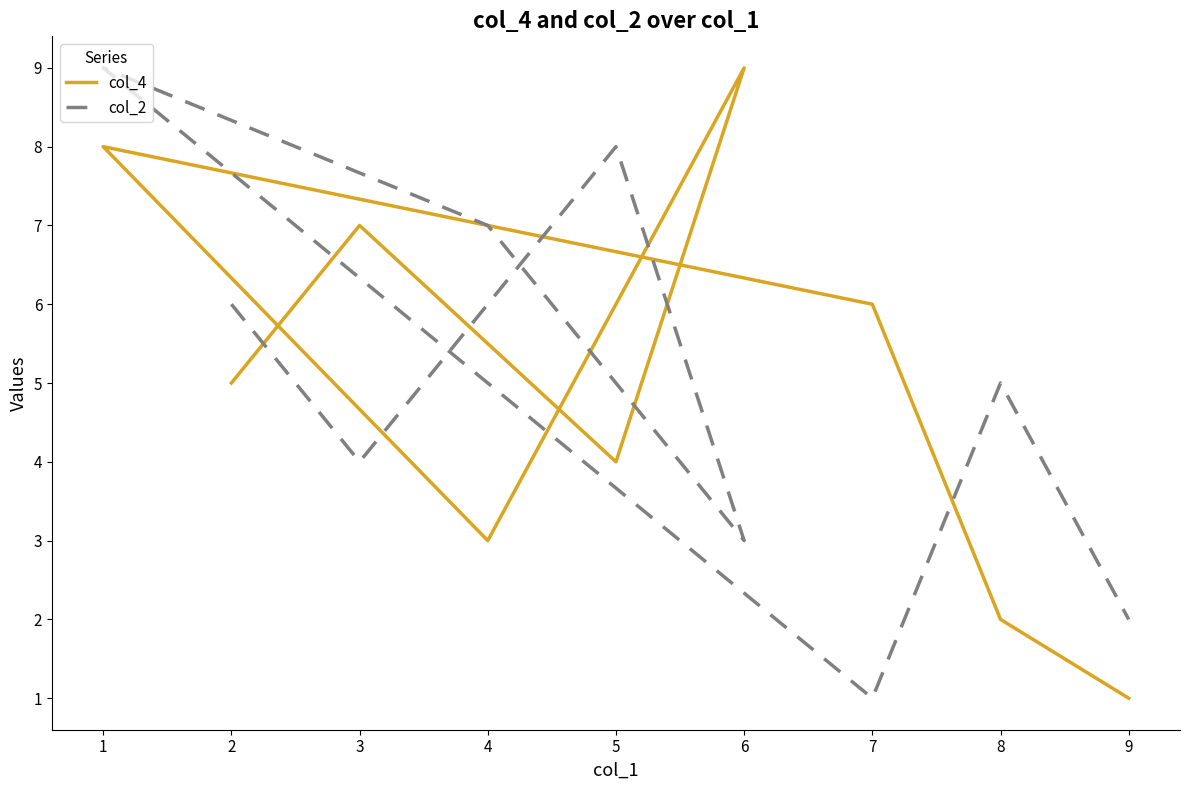

Which series ends up on top after the final intersection of col_2 and col_4?

col_2